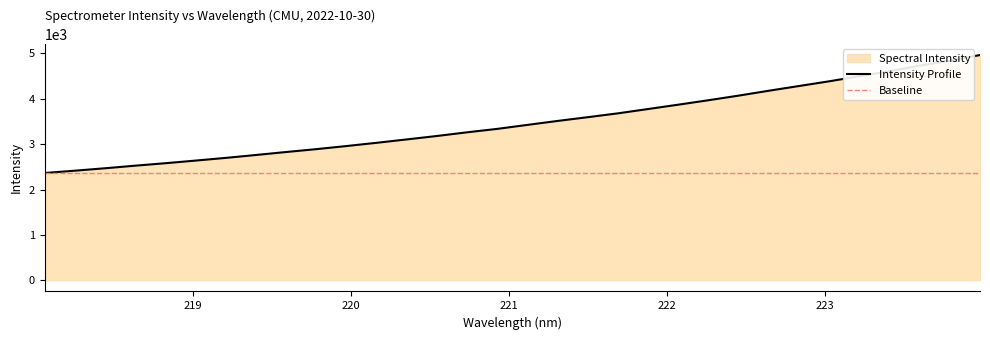

What is the label of the 6th point from the right?

223.0264